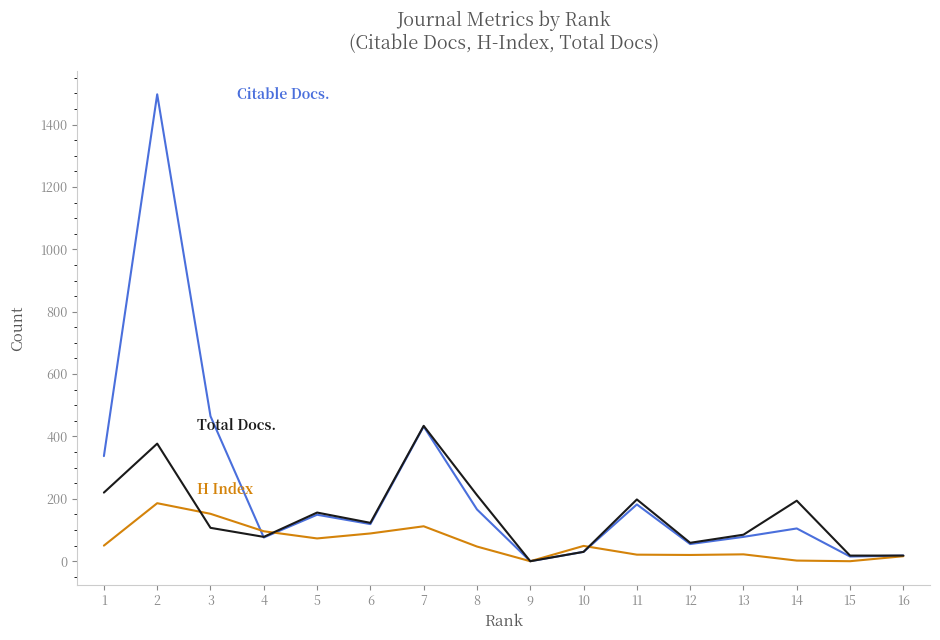

What is the greatest value displayed?

1497